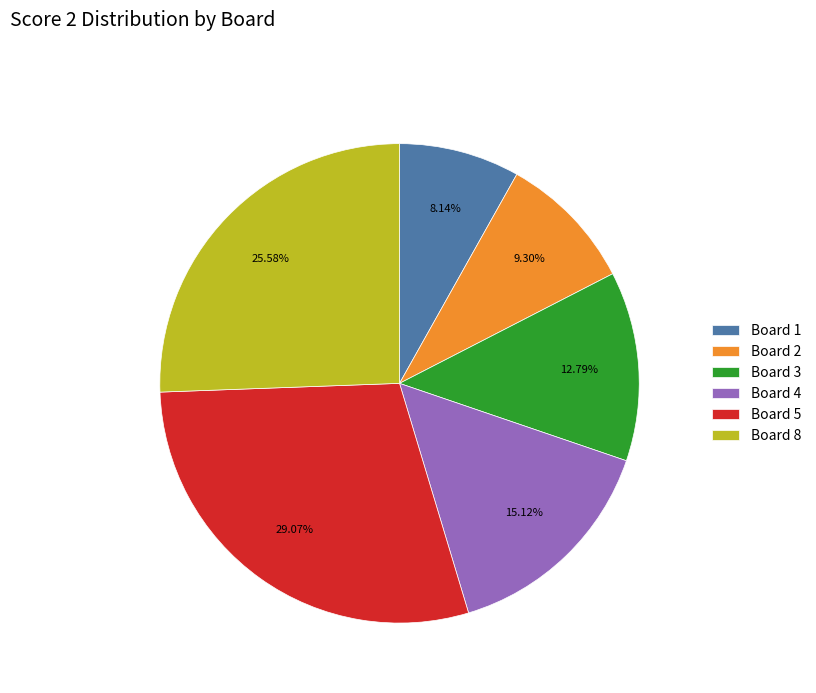

Does any single category account for the majority?

No